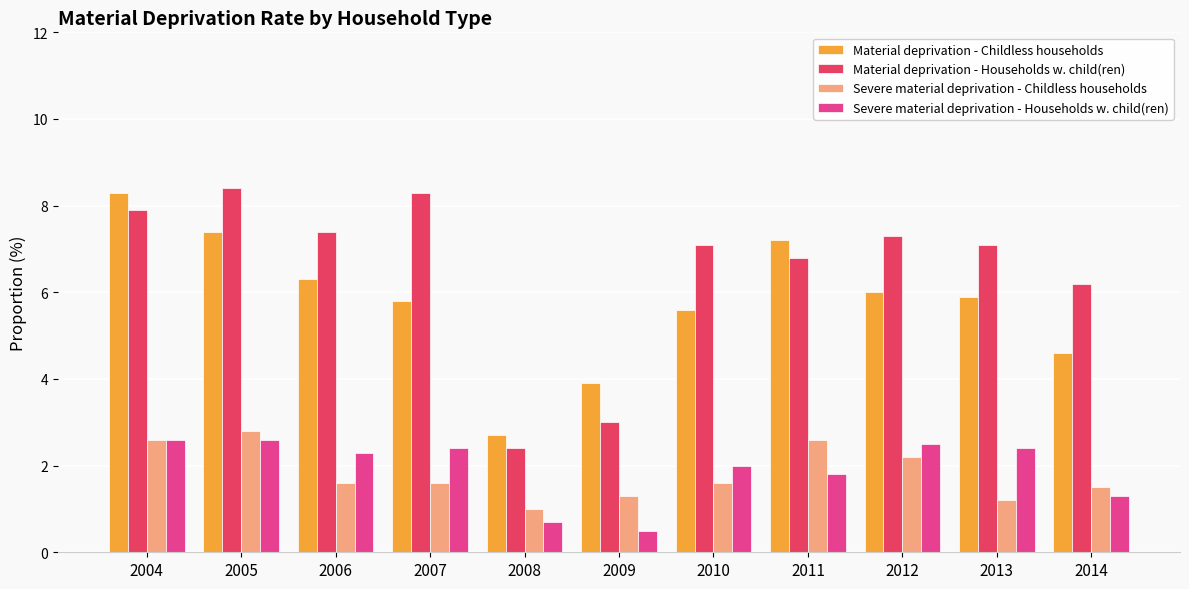

What is the spread (max minus min) of values at 2007?

6.7